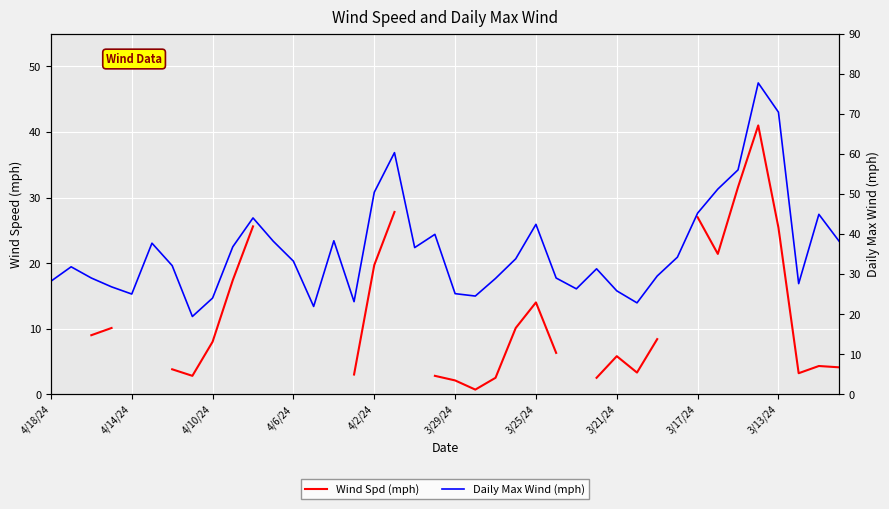

True or false: Wind Spd (mph) and Daily Max Wind (mph) intersect in this chart.

False